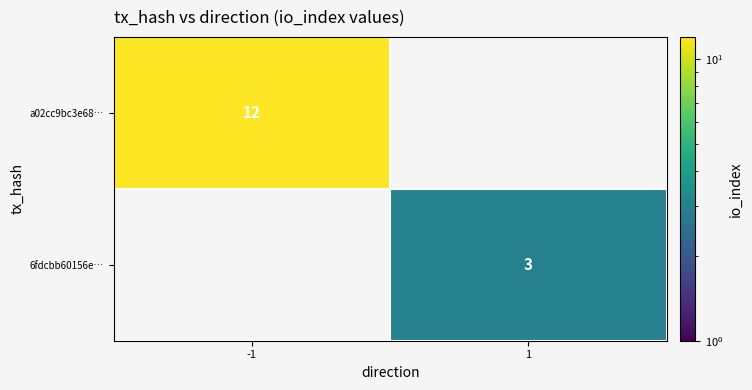

What is the greatest value displayed?

12.0